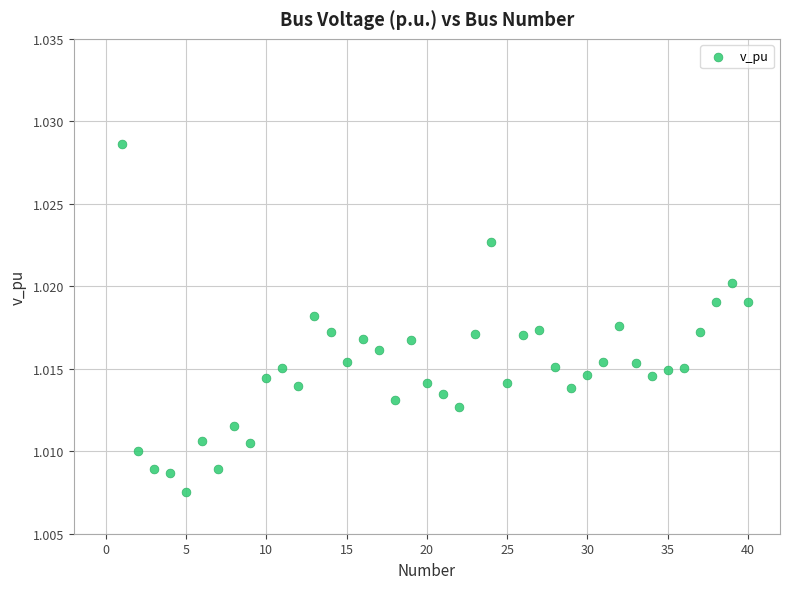

What is the range of X values (max minus min)?

39.0